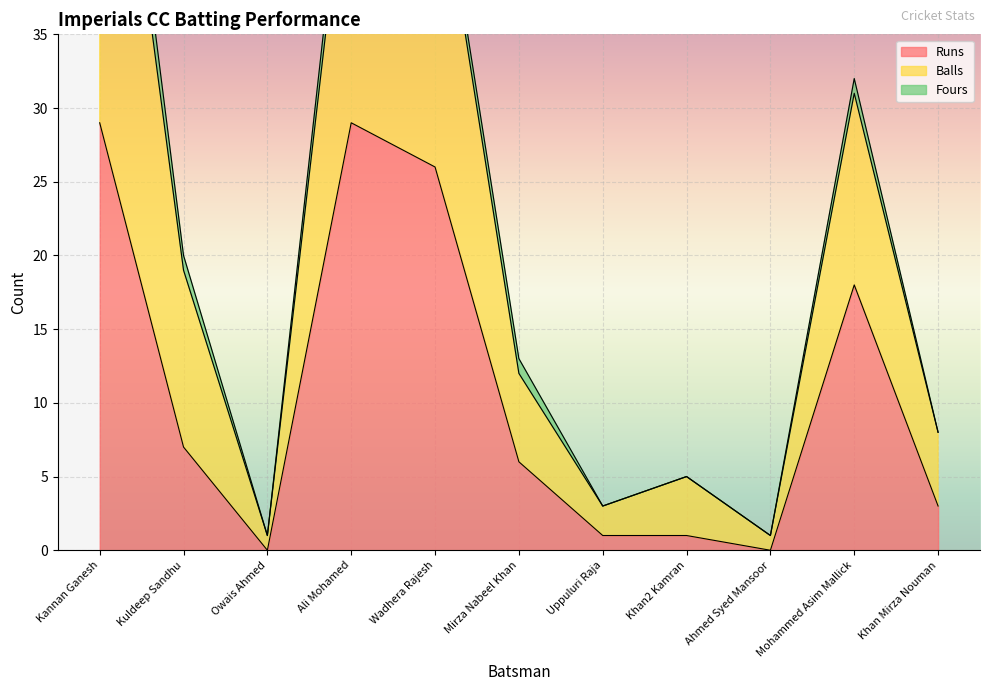

Which series has the largest total across all categories?

Balls